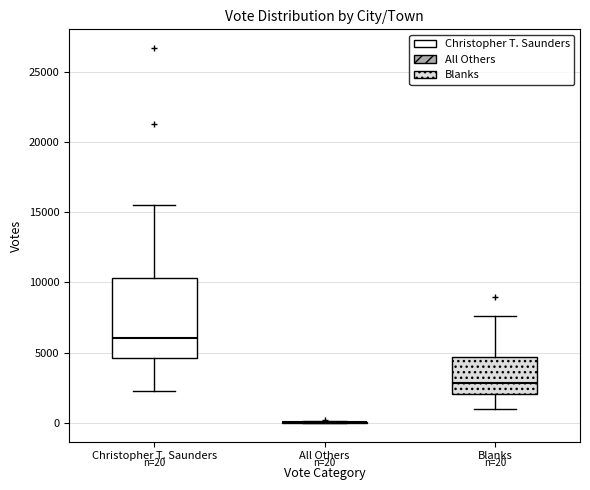

Comparing the boxes themselves (not the whiskers), which one is the tallest?

Christopher T. Saunders